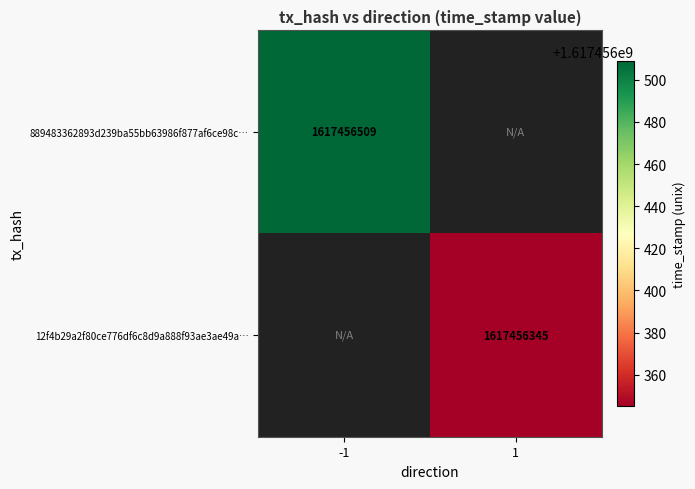

Count the number of categories in the chart.

2